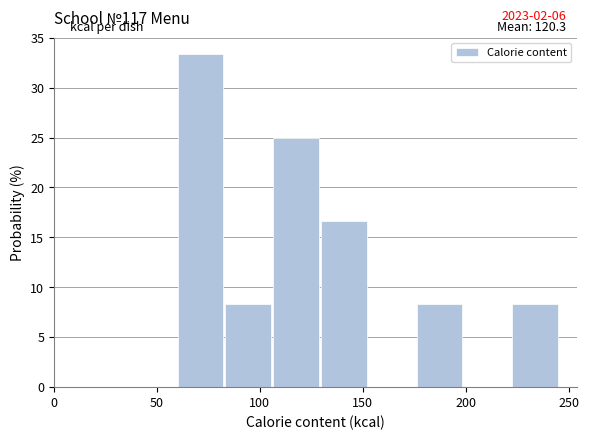

Over which range of the x-axis is the bar tallest?

60 to 85